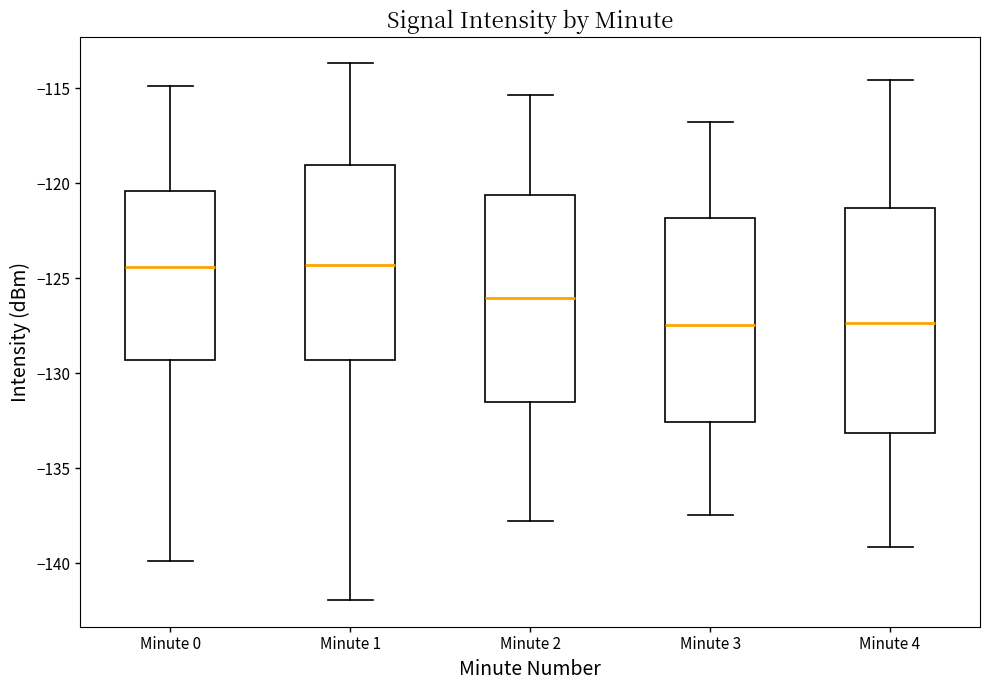

Reading left to right, read every box against the y-axis: the position of its median line, the range the box covers, and the ends of its whiskers. The values are not printed on the chart, so give them approximately, as read against the axis.

Minute 0: median -124.5, box -129.5 to -120.5, whiskers -140.0 to -115.0
Minute 1: median -124.5, box -129.5 to -119.0, whiskers -142.0 to -113.5
Minute 2: median -126.0, box -131.5 to -120.5, whiskers -138.0 to -115.5
Minute 3: median -127.5, box -132.5 to -122.0, whiskers -137.5 to -117.0
Minute 4: median -127.5, box -133.0 to -121.5, whiskers -139.0 to -114.5